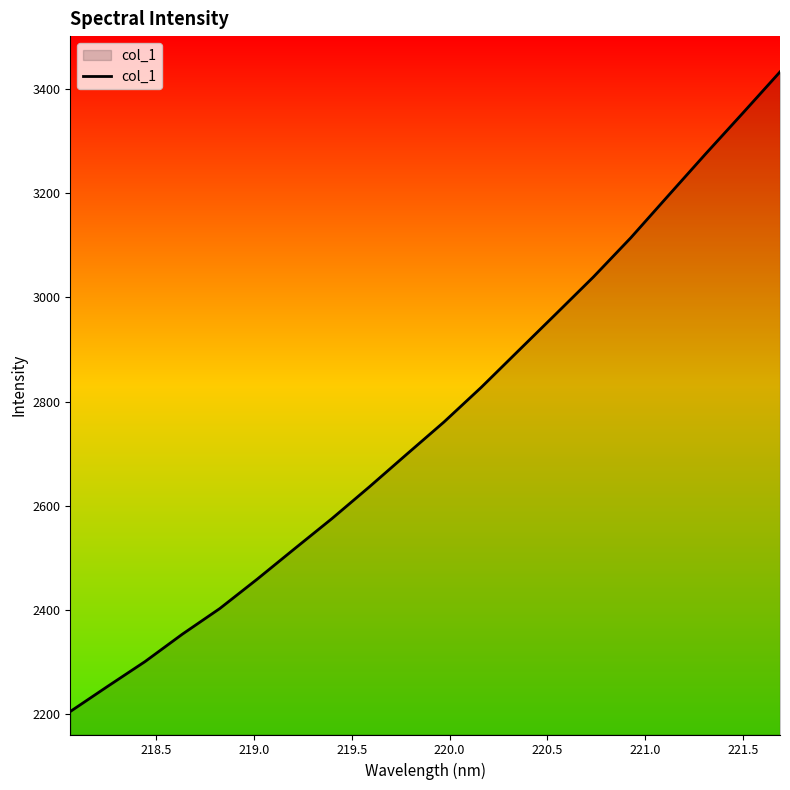

What is the difference between the maximum and minimum values?

1227.0